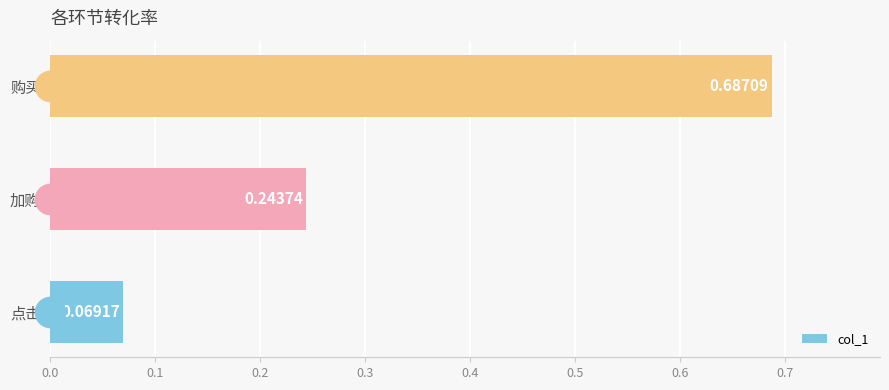

What is the difference between the values at 点击 and 购买?

0.6